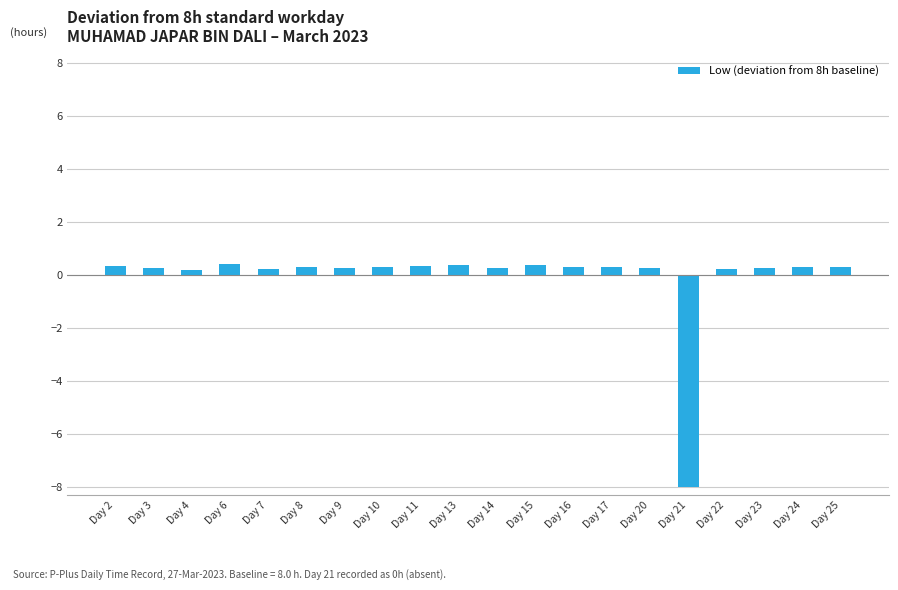

How many values are above zero?

19